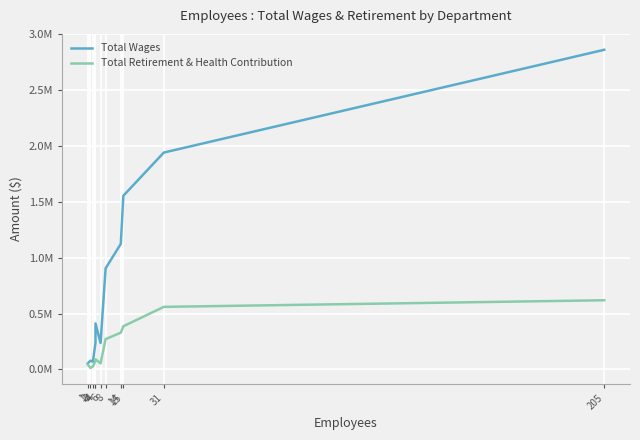

The value of Total Retirement & Health Contribution at 6 is 19462. True or false?

False